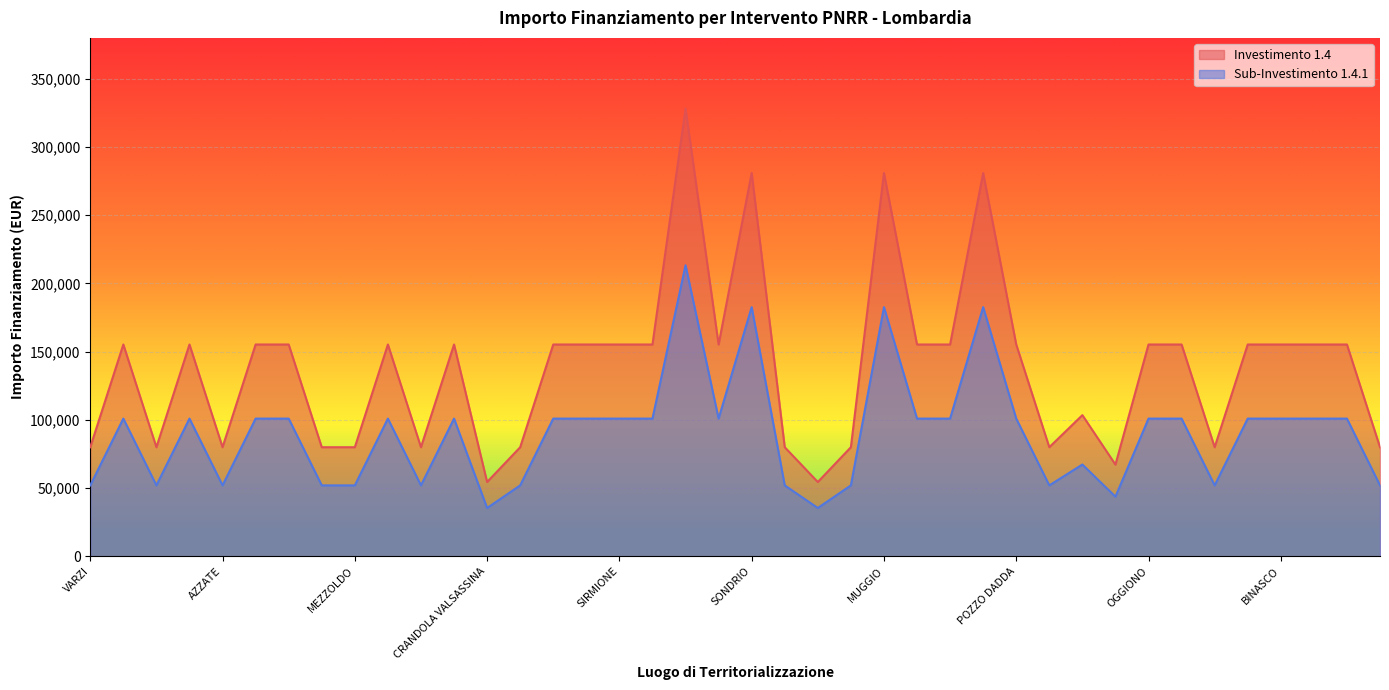

How many categories are shown in the chart?

40